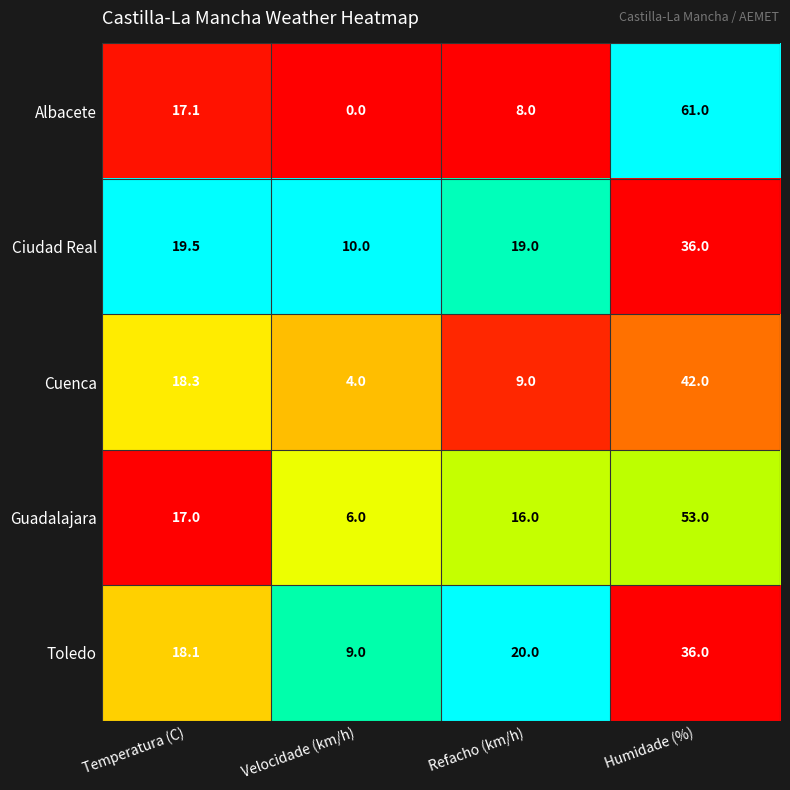

Reading left to right, what are all the values shown in this chart?

Albacete: 17.1	0.0	8.0	61.0
Ciudad Real: 19.5	10.0	19.0	36.0
Cuenca: 18.3	4.0	9.0	42.0
Guadalajara: 17.0	6.0	16.0	53.0
Toledo: 18.1	9.0	20.0	36.0